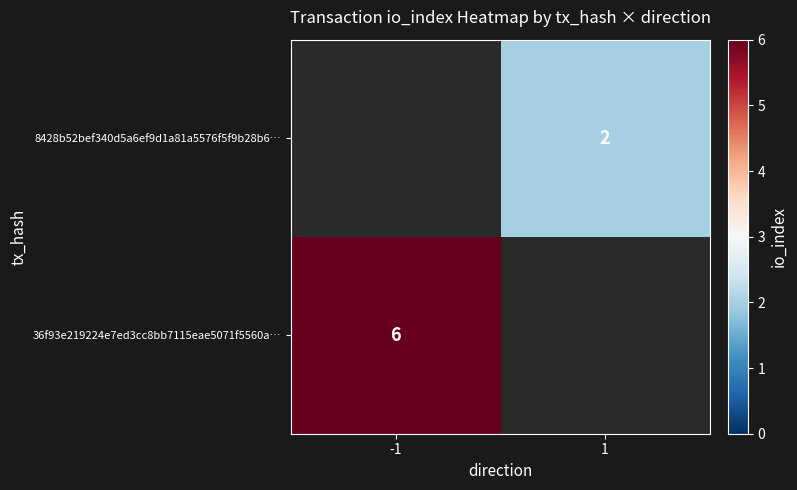

True or false: 8428b52bef340d5a6ef9d1a81a5576f5f9b28b6… has a value of 0 at 1.

False